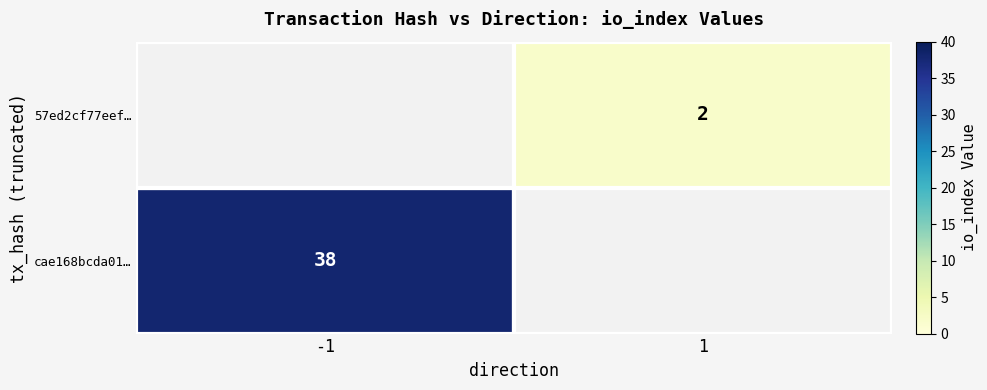

The cae168bcda01… series shows 56 at -1. True or false?

False